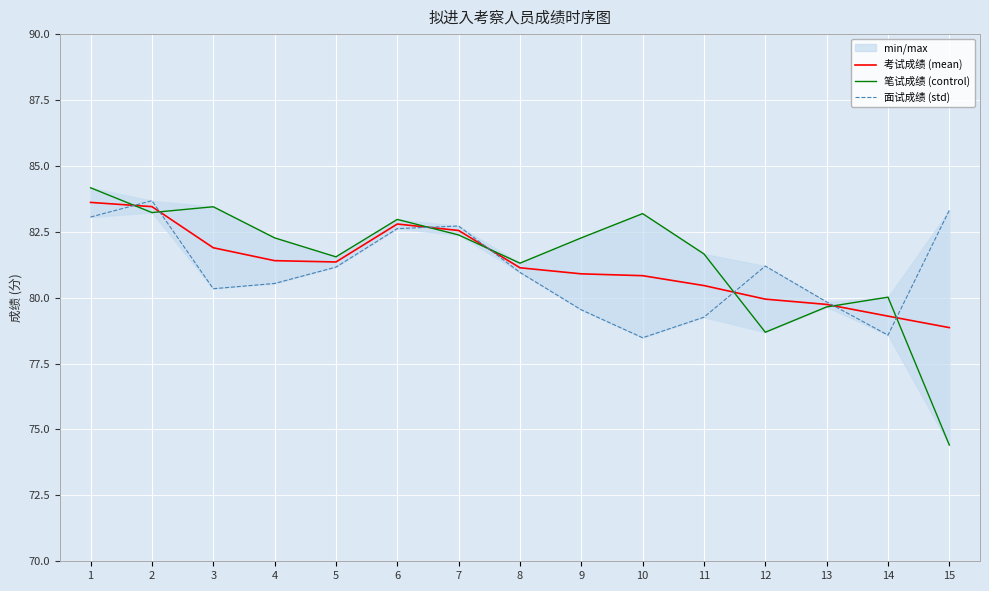

What is the spread (max minus min) of values at 6?

0.3